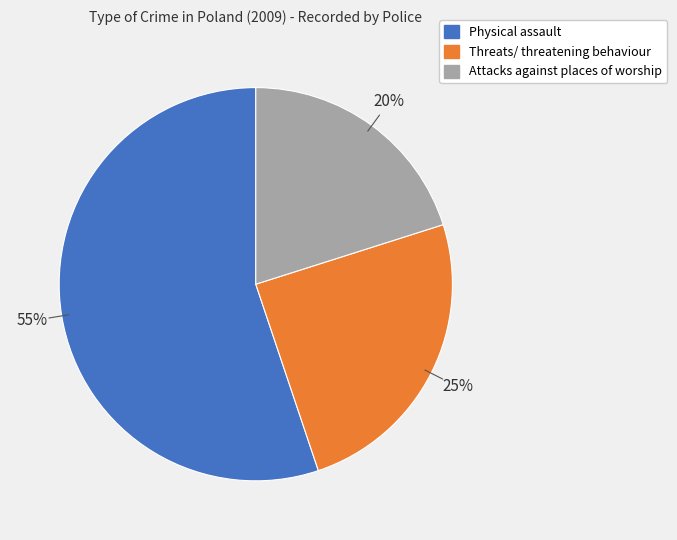

What percentage is the Attacks against places of worship slice, to the nearest percent?

20%